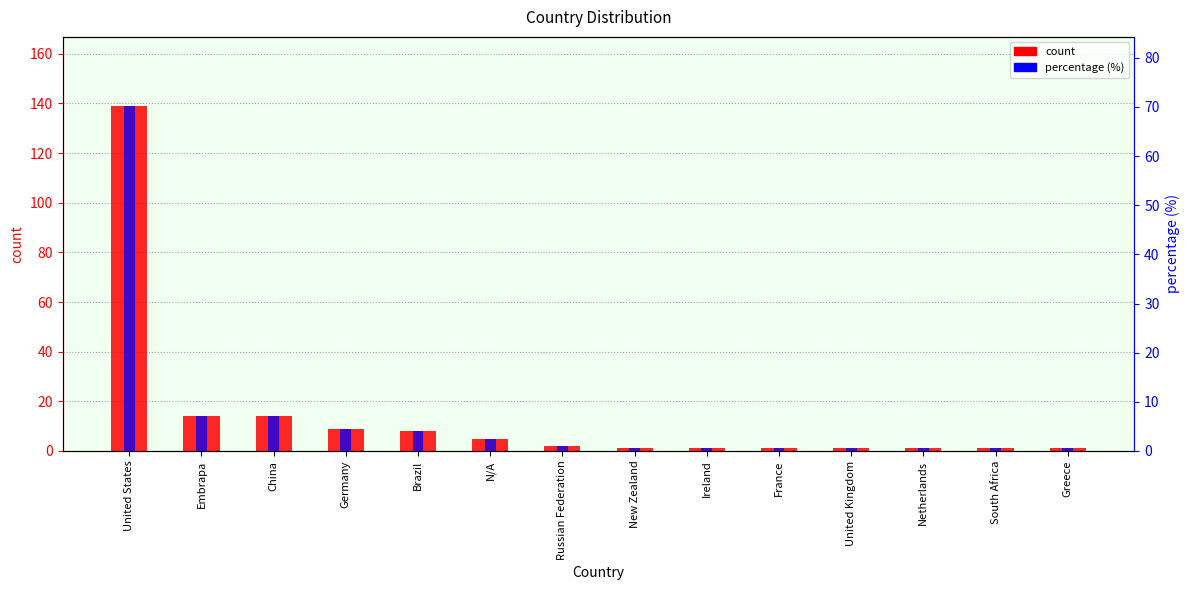

Which has a higher value, Greece or New Zealand?

Greece